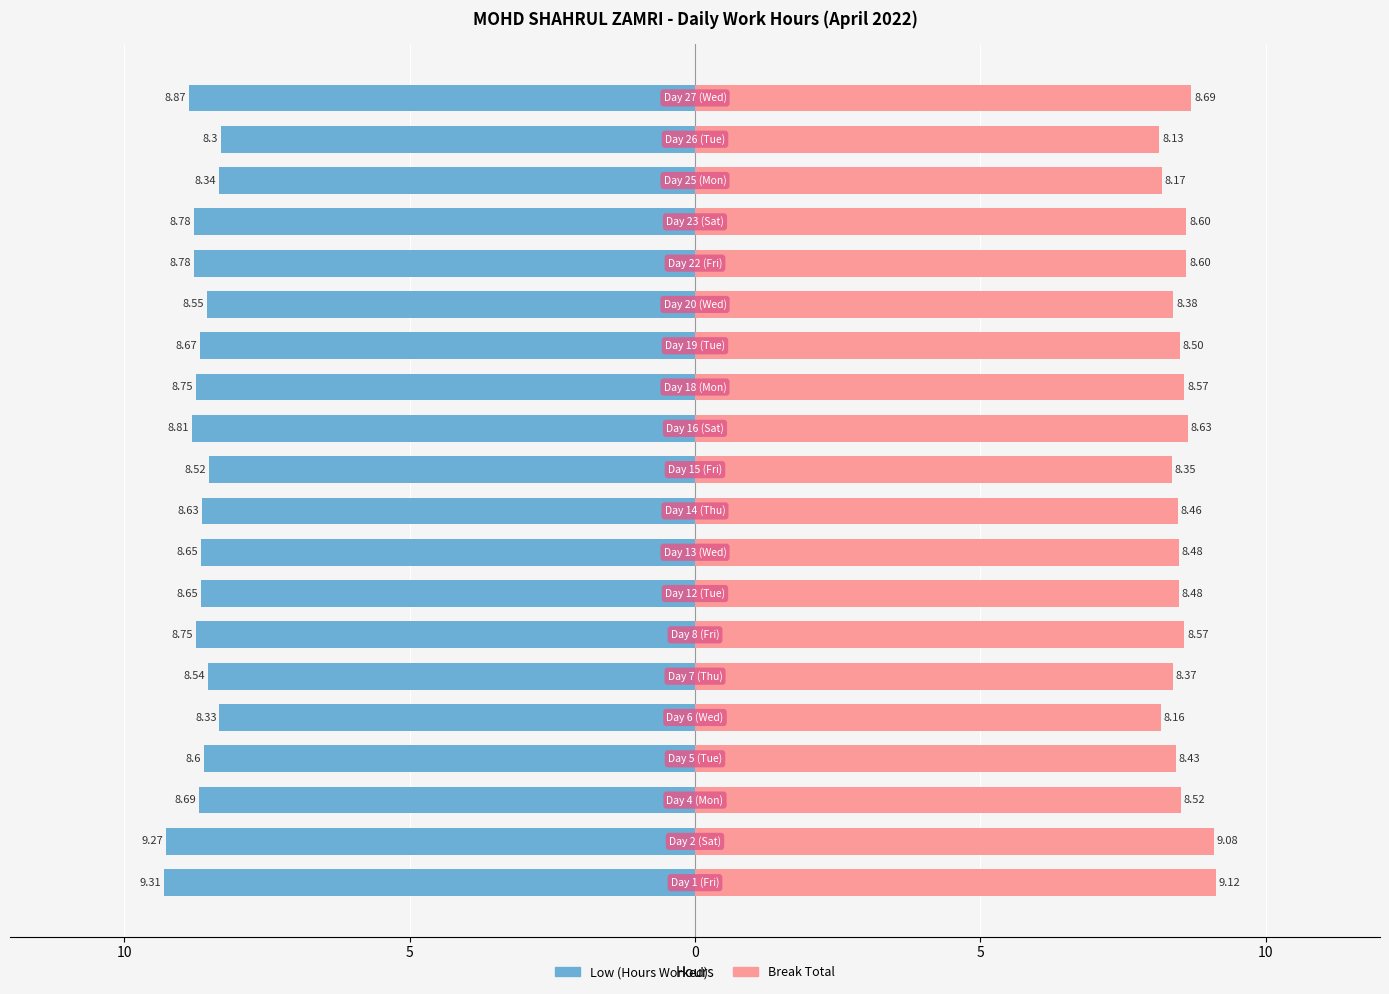

Does the chart contain stacked bars?

No